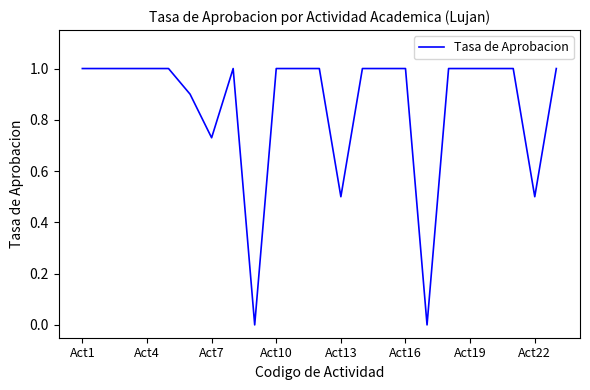

Is this an area chart (filled region under the line)?

No